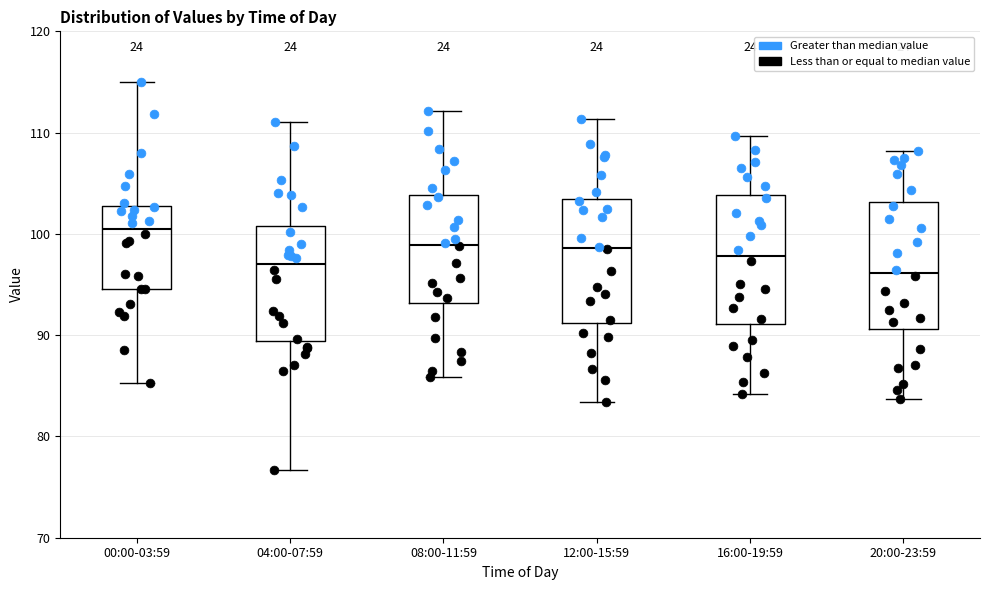

Reading left to right, read every box against the y-axis: the position of its median line, the range the box covers, and the ends of its whiskers. The values are not printed on the chart, so give them approximately, as read against the axis.

00:00-03:59: median 101, box 95 to 103, whiskers 85 to 115
04:00-07:59: median 97, box 89 to 101, whiskers 77 to 111
08:00-11:59: median 99, box 93 to 104, whiskers 86 to 112
12:00-15:59: median 99, box 91 to 103, whiskers 83 to 111
16:00-19:59: median 98, box 91 to 104, whiskers 84 to 110
20:00-23:59: median 96, box 91 to 103, whiskers 84 to 108